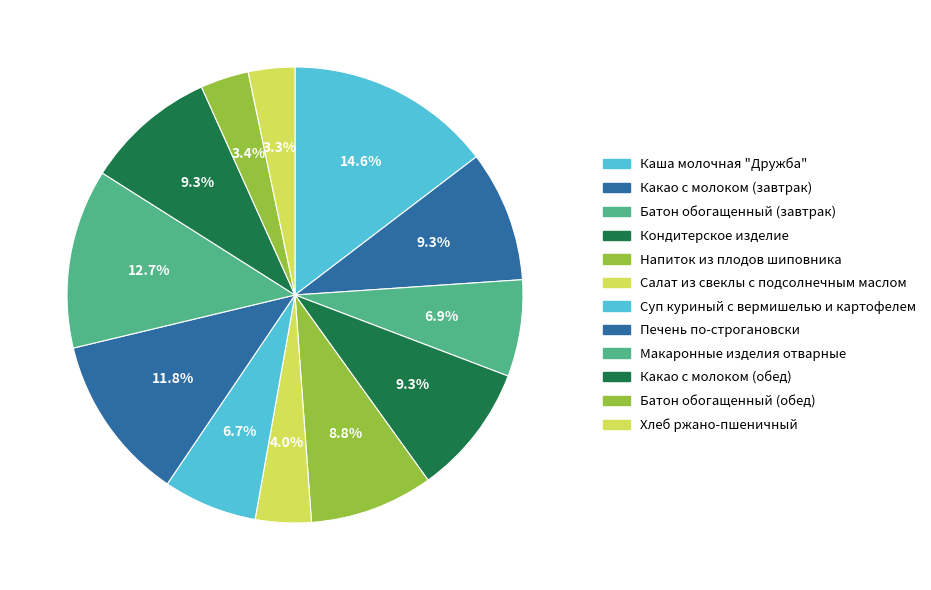

How many slices are in this pie chart?

12